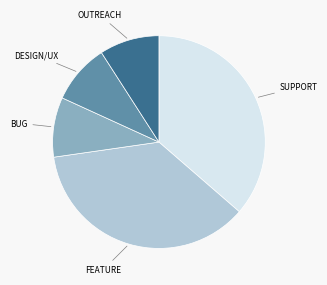

Is there a majority slice in this chart?

No